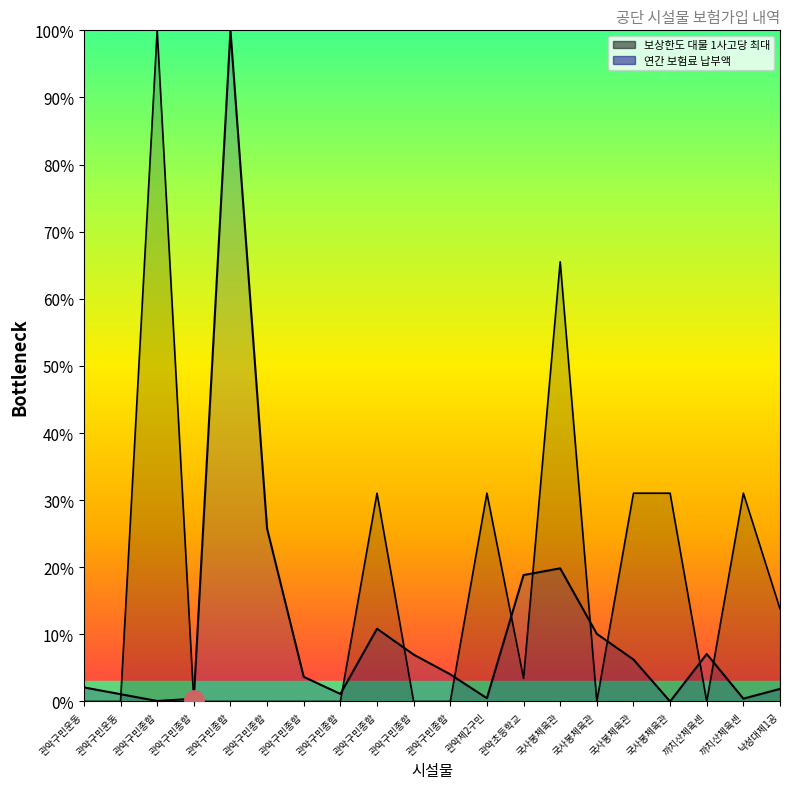

What is the difference between the 연간 보험료 납부액 values at 관악구민운동 and 관악초등학교?

16.7